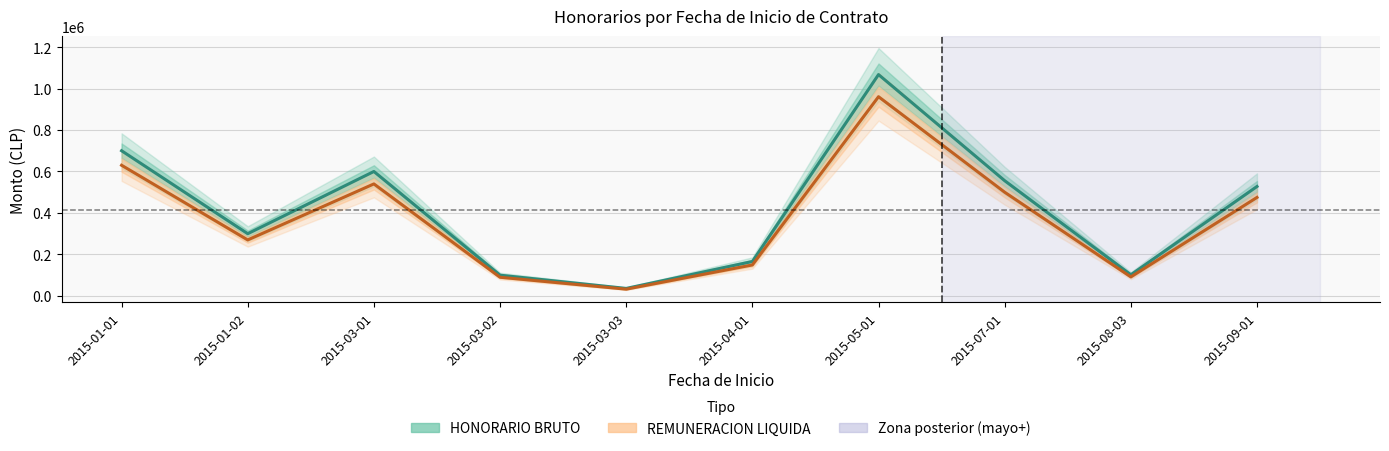

At how many categories does at least one series exceed 993458?

1